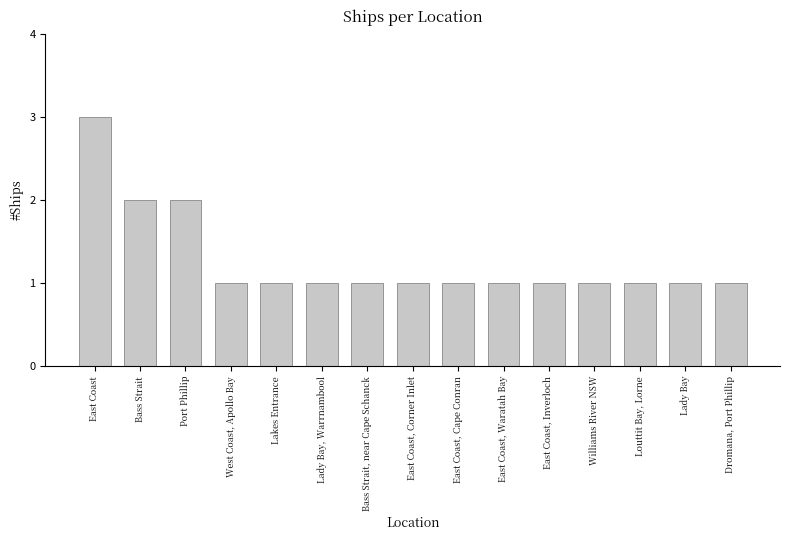

What is the value of the 14th bar from the left?

1